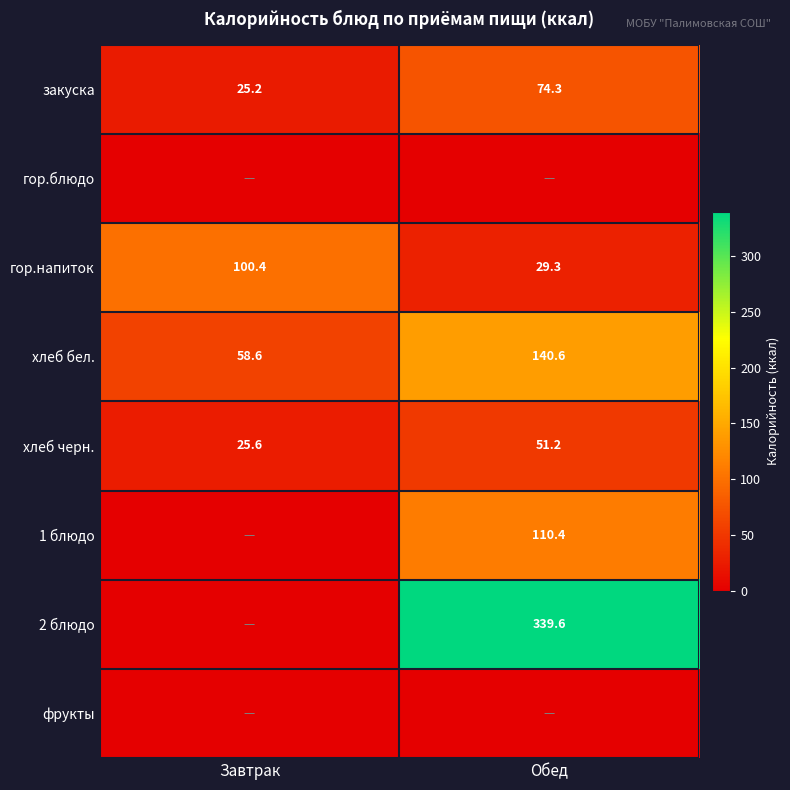

At which label does гор.напиток reach its peak?

Завтрак